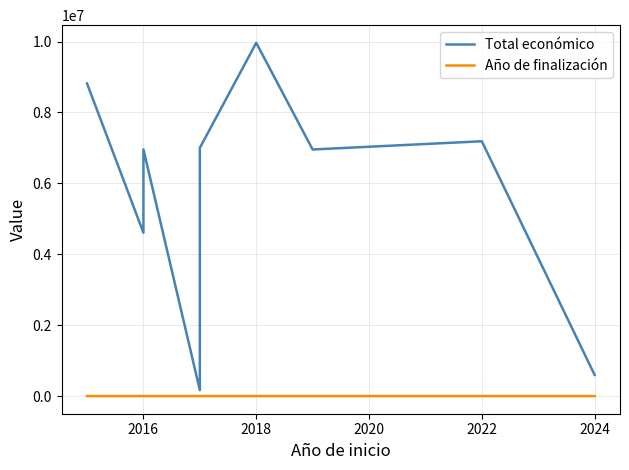

Count the number of data series in this chart.

2